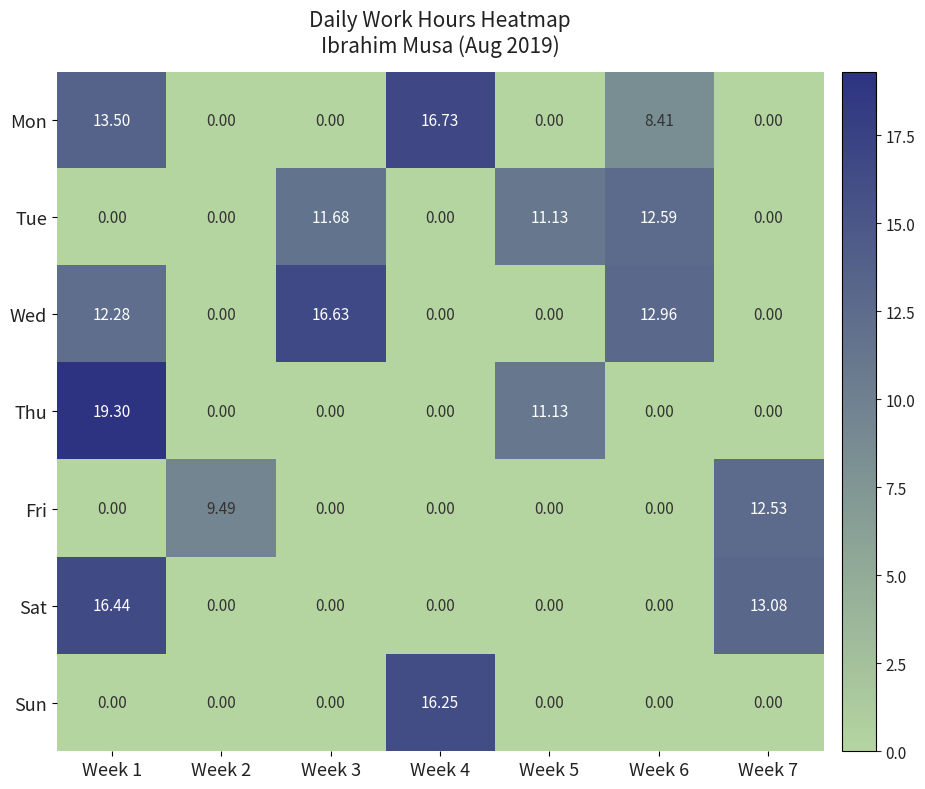

List the series in order of their peak value, highest first.

Thu, Mon, Wed, Sat, Sun, Tue, Fri